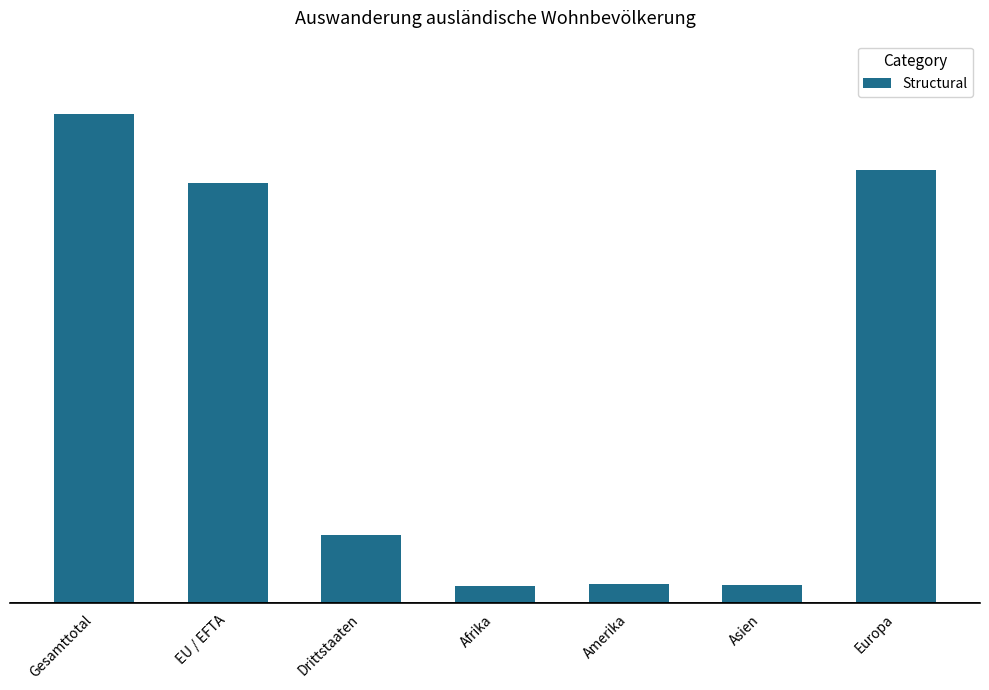

The chart shows a value of 13 at Amerika. True or false?

False